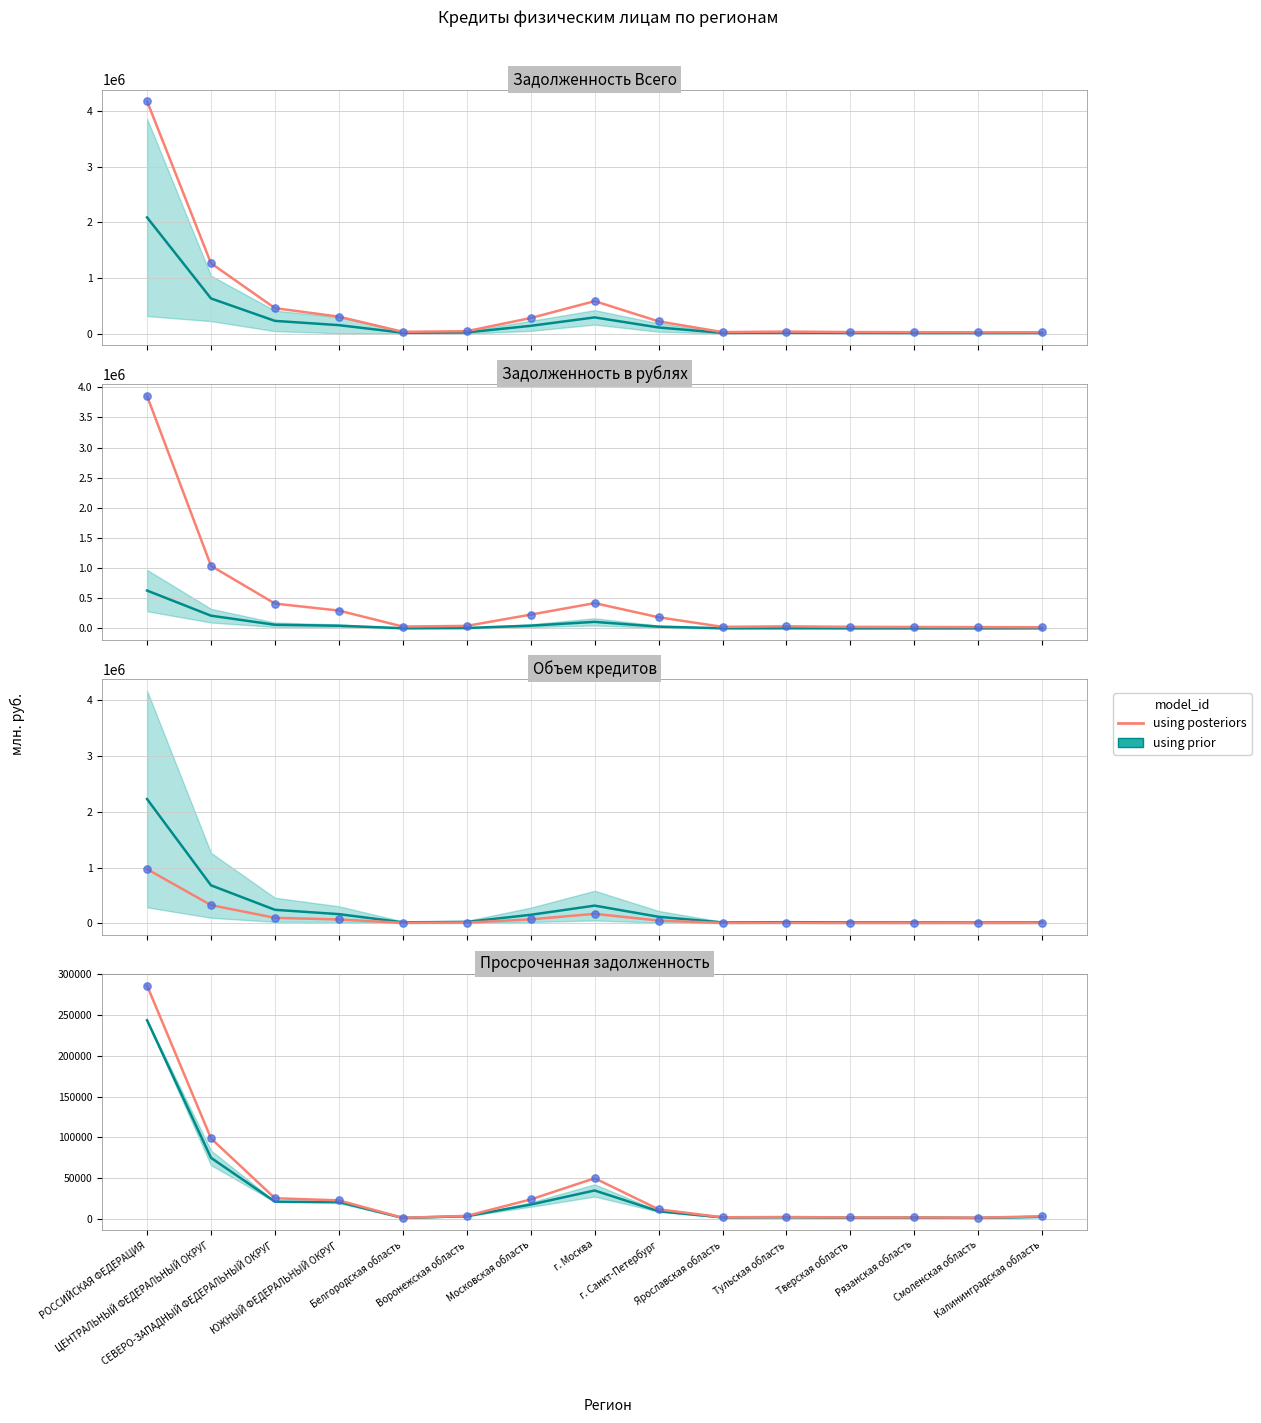

What is the ratio of the value at г. Санкт-Петербург to the value at Тульская область?

4.9